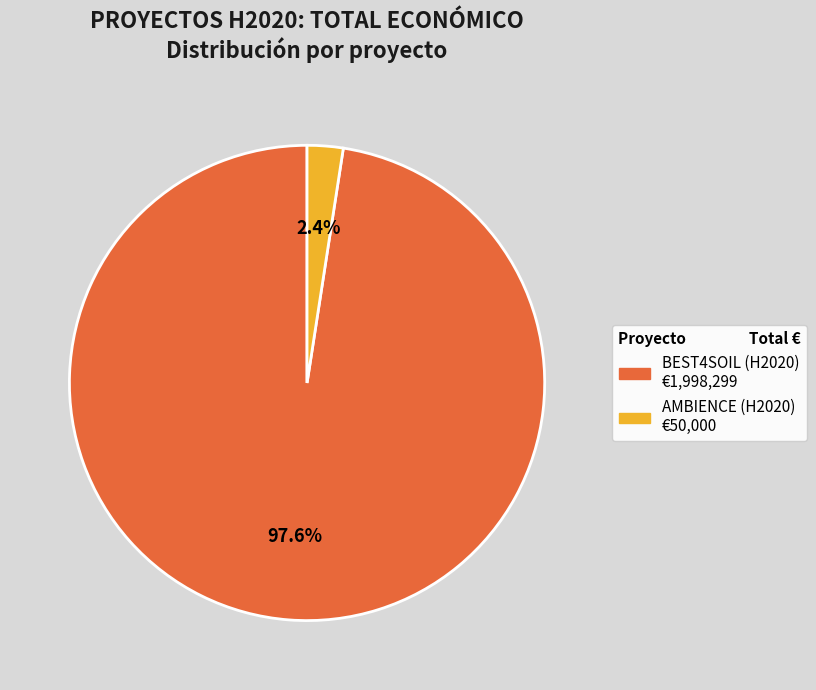

Between BEST4SOIL (H2020) and AMBIENCE (H2020), which is larger?

BEST4SOIL (H2020)